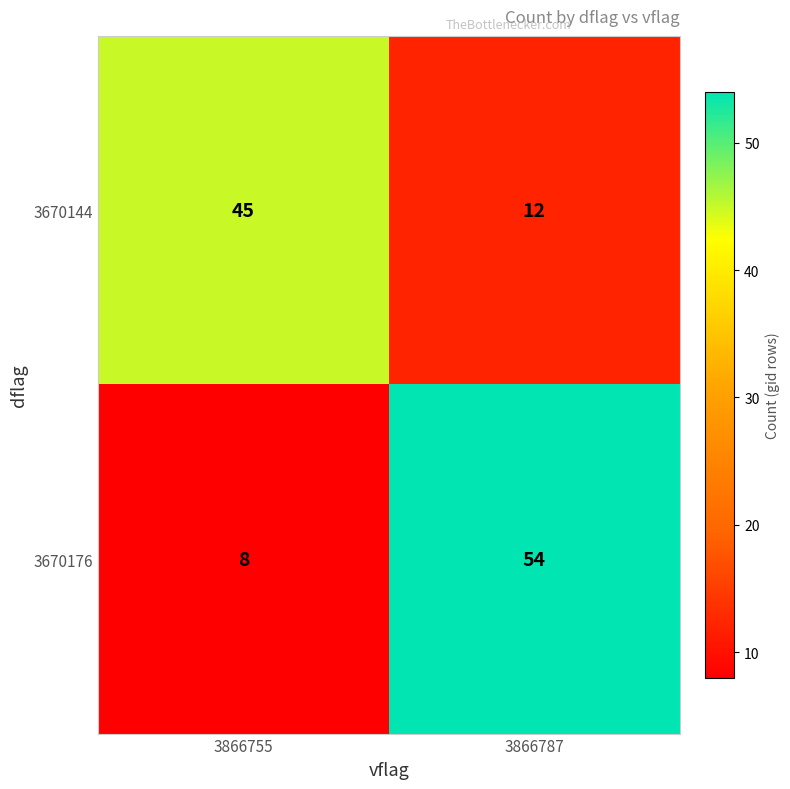

Count the number of data series in this chart.

2